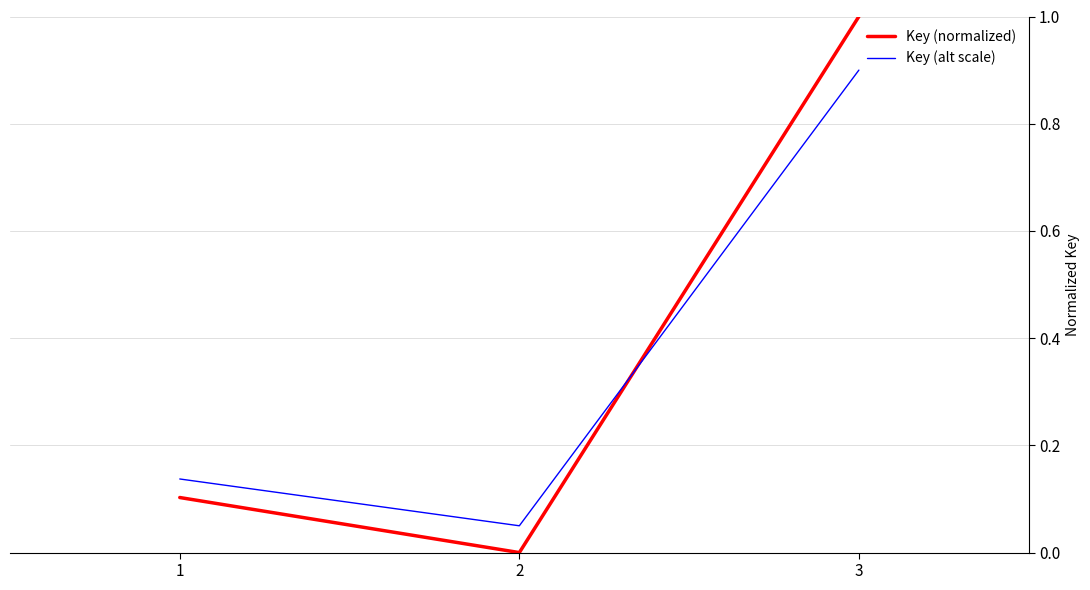

What are all the series names shown in the legend?

Key (normalized), Key (alt scale)